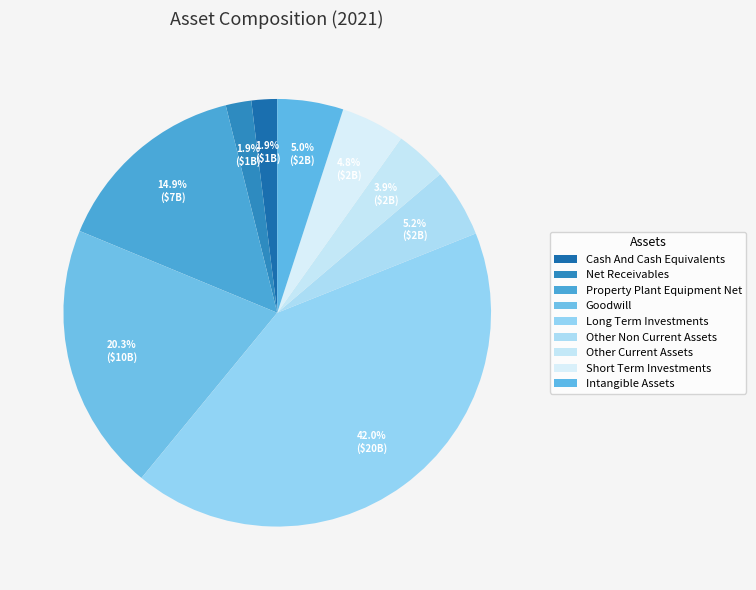

How many segments does this pie chart have?

9